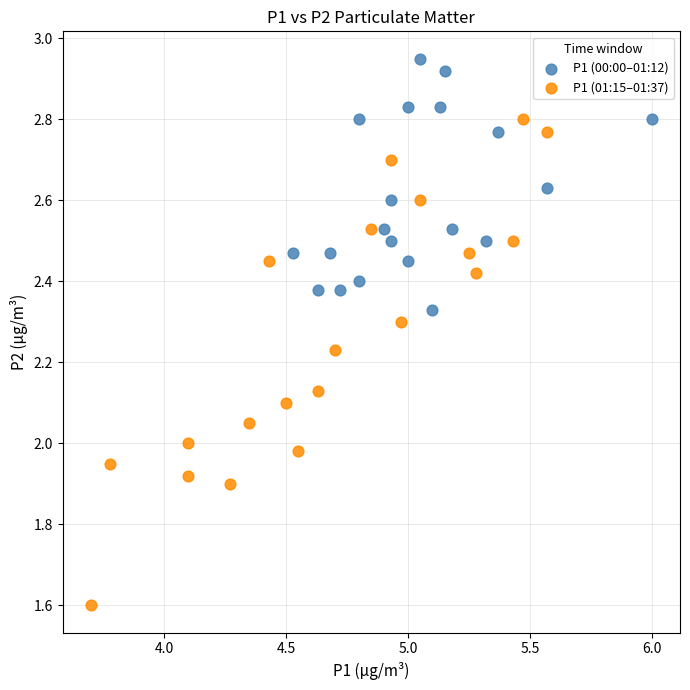

Which series contains the highest Y value?

P1 (00:00–01:12)